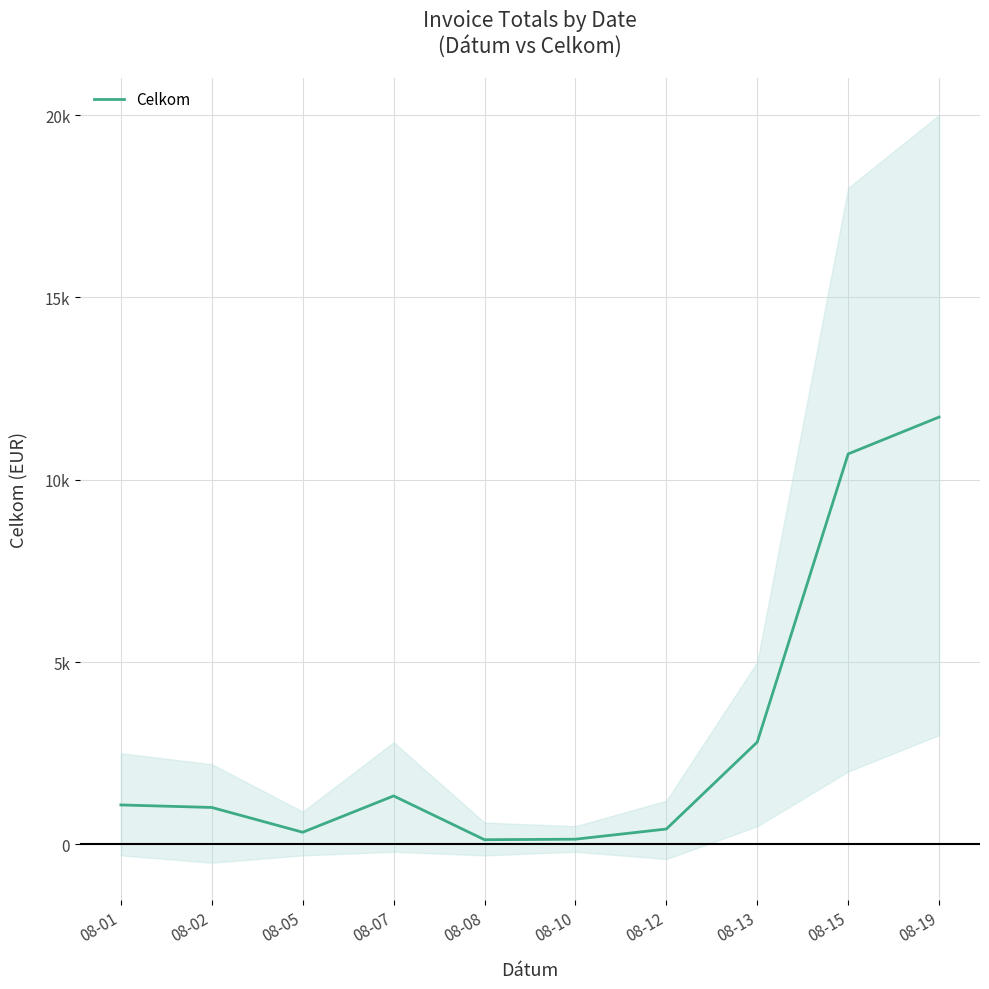

What is the value of the 9th point from the left?

10707.6